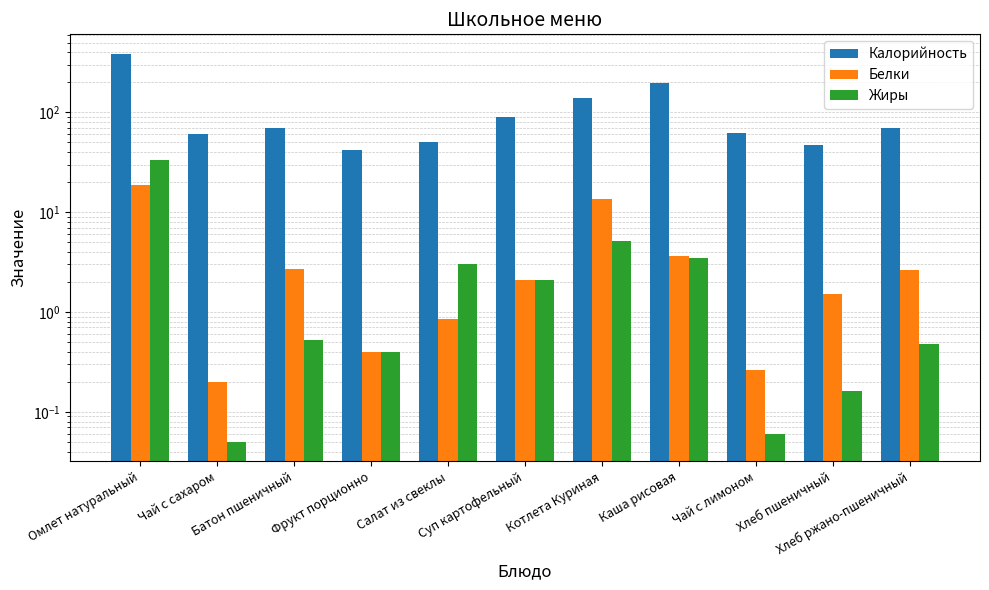

The Белки series shows 2.6 at Хлеб ржано-пшеничный. True or false?

True